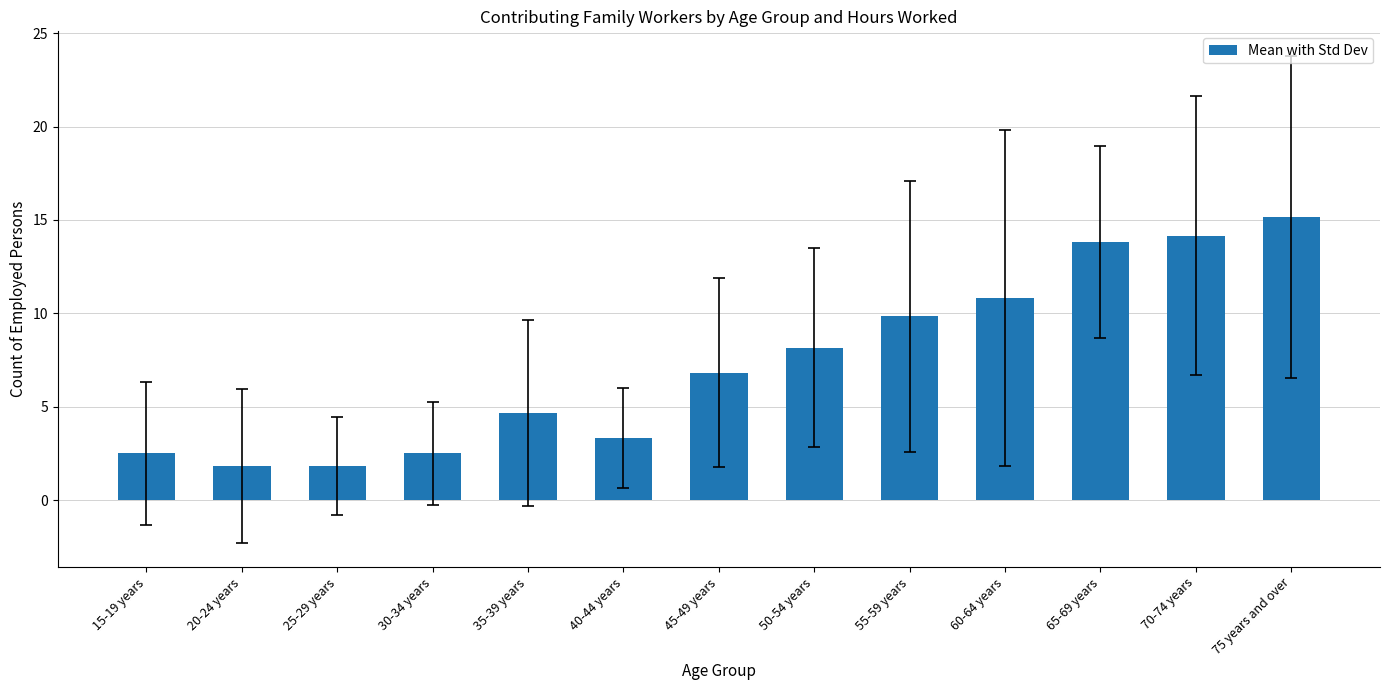

What is the ratio of the value at 40-44 years to the value at 75 years and over?

0.2